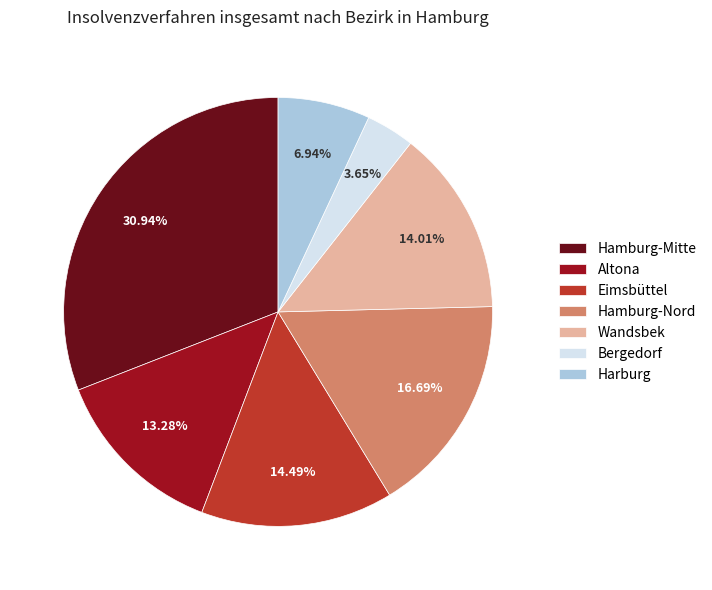

Is it true that Bergedorf is 4% of the pie?

True